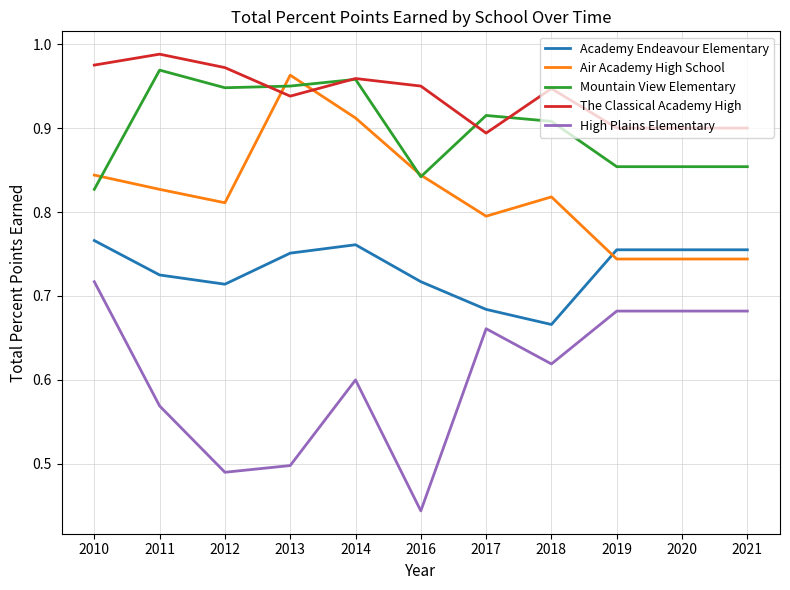

What is the sum of the The Classical Academy High values at 2014 and 2010?

1.9